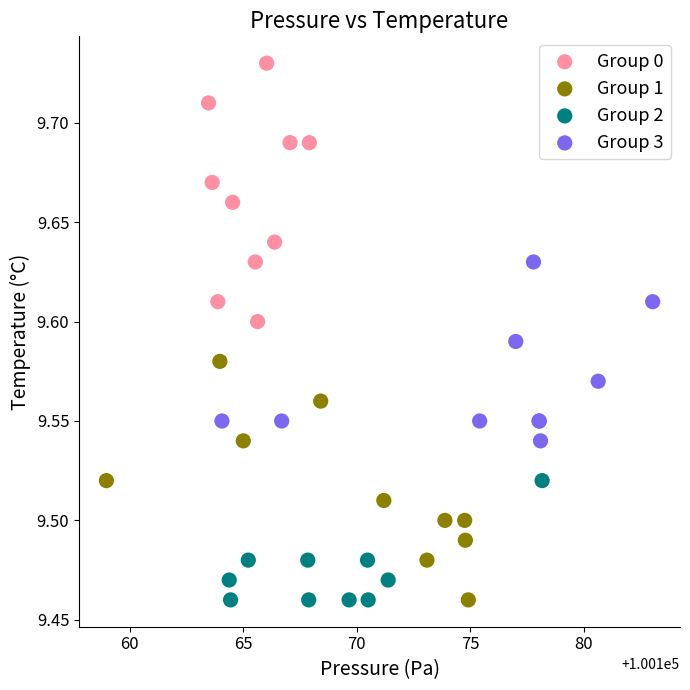

Which series has the widest spread of Y values?

Group 0